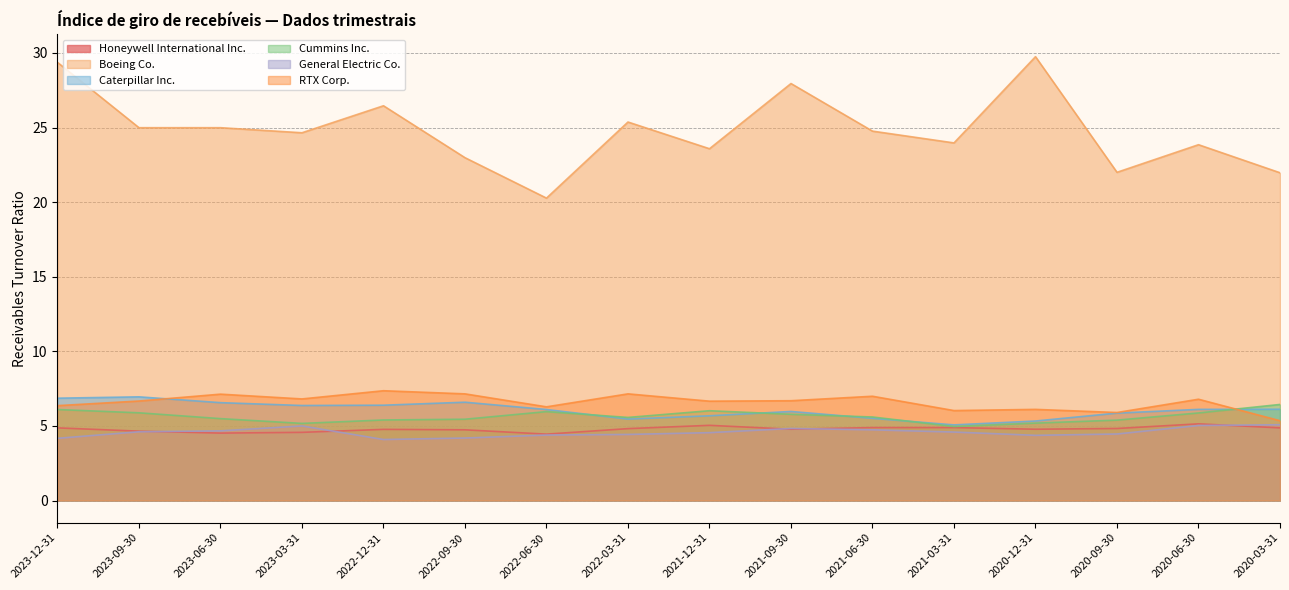

Which category has the lowest value in the Cummins Inc. series?

2021-03-31